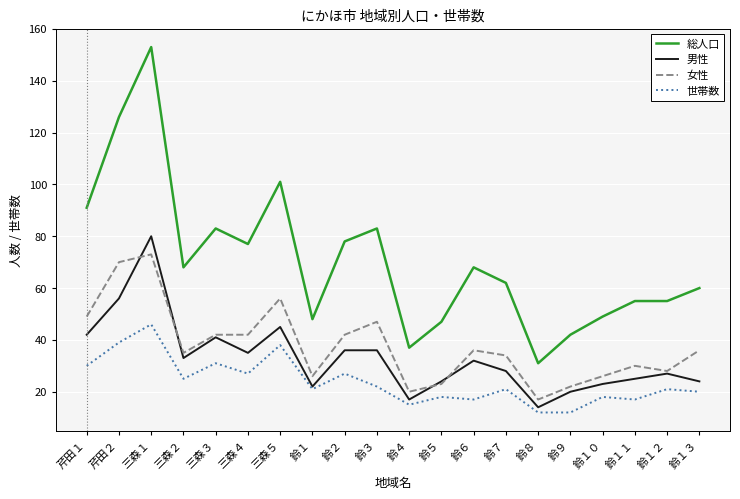

What is the highest value of the 女性 series?

73